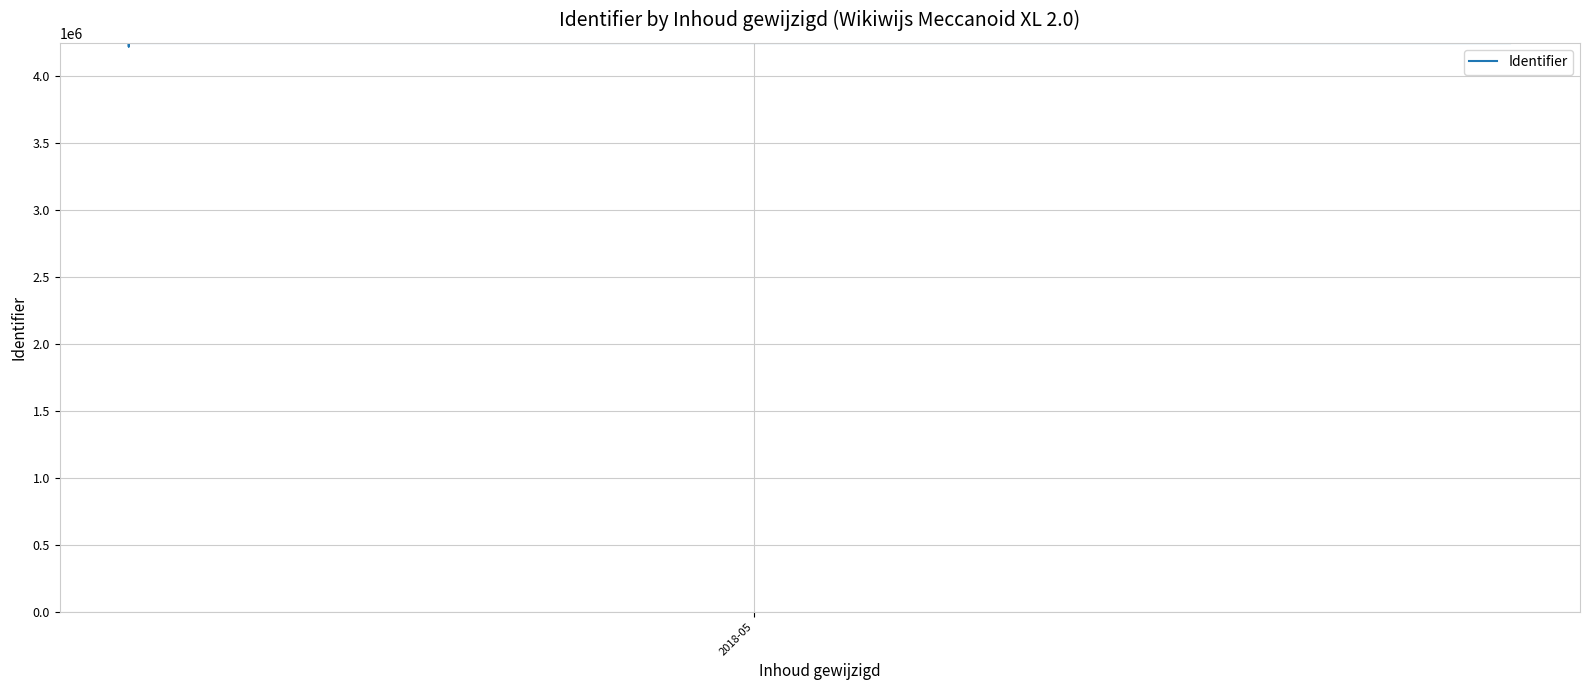

How many distinct data groups are displayed?

1